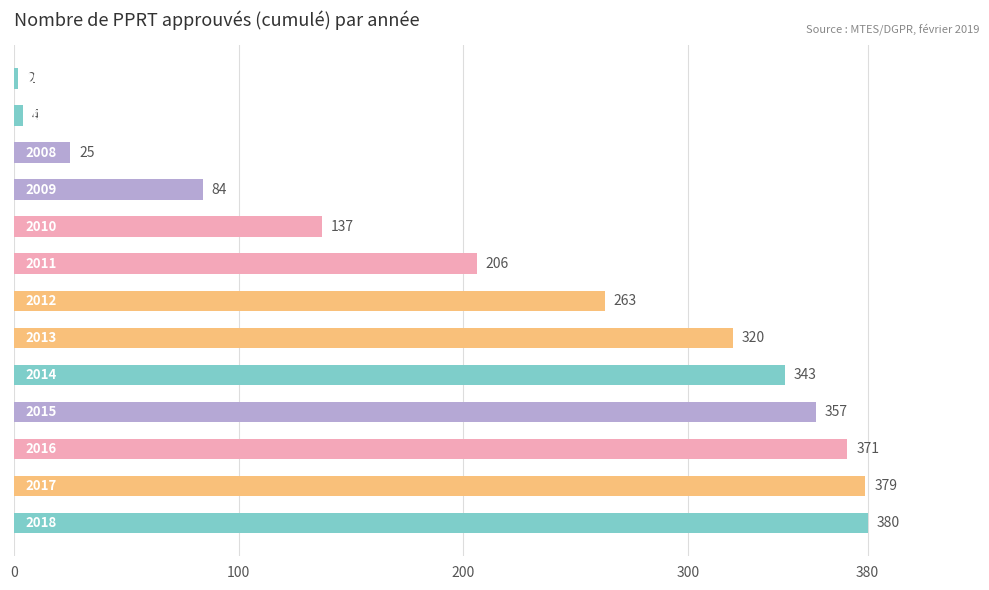

How many data points are less than 263?

6